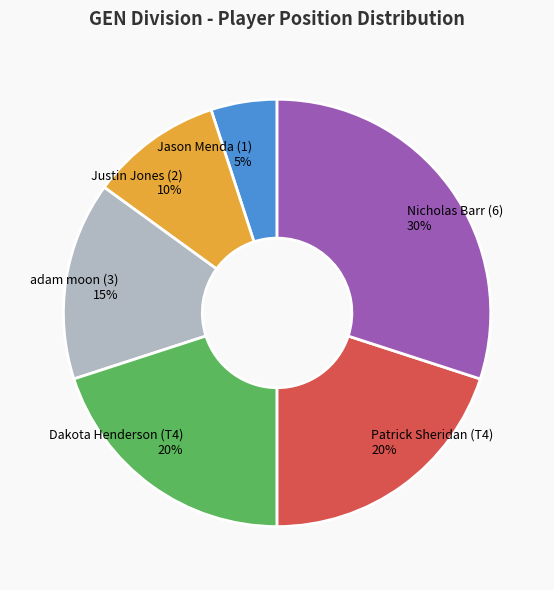

True or false: Jason Menda (1) accounts for 18% of the total.

False